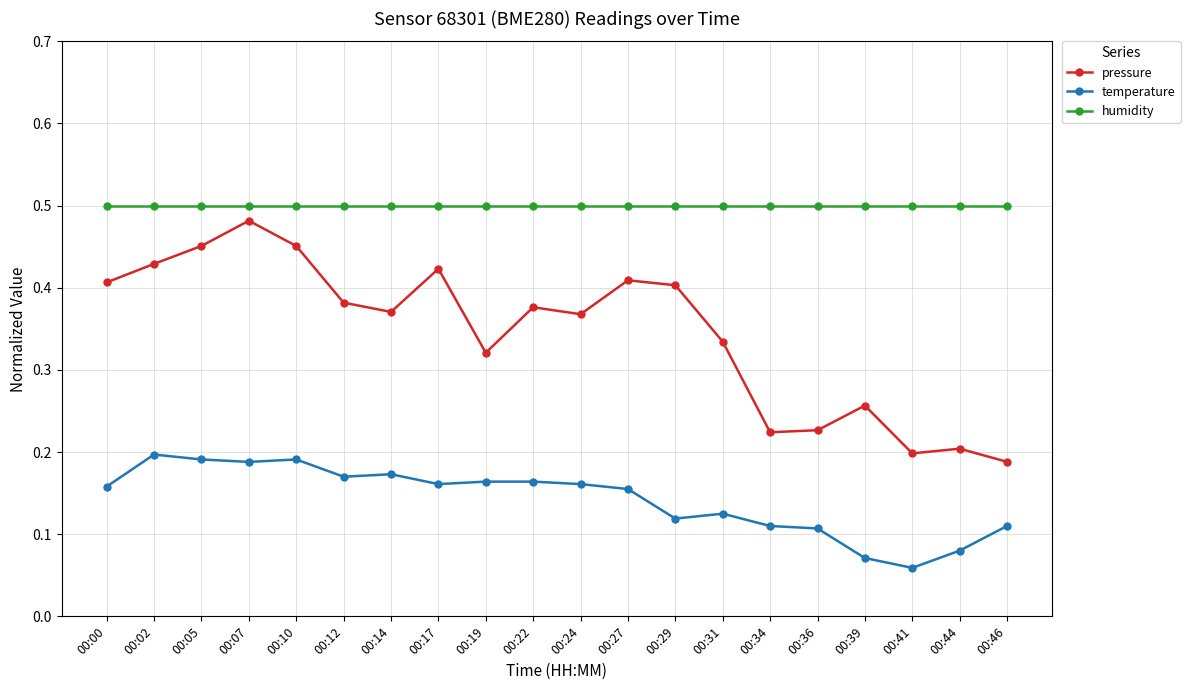

What is the sum of all pressure values?

6.9